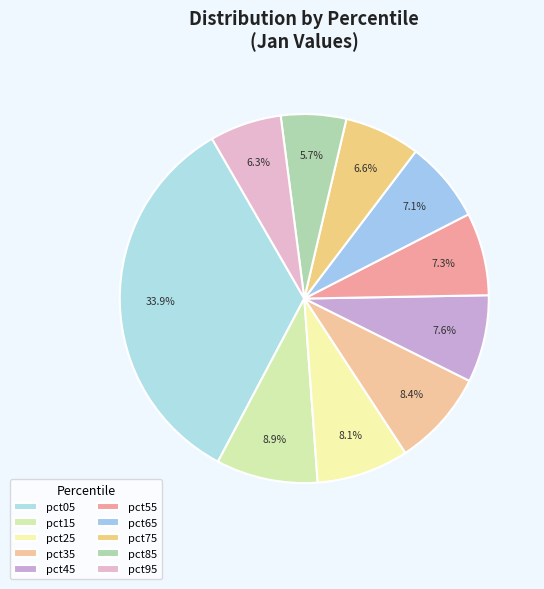

Which category has the smallest portion of the pie?

pct85